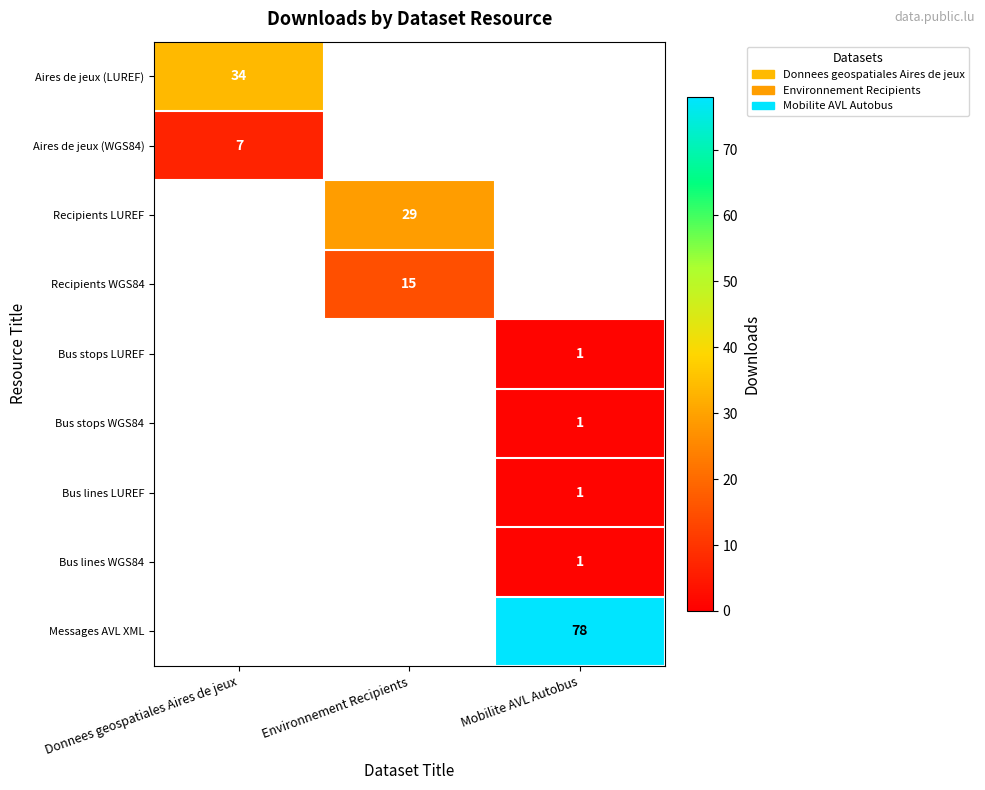

Rank the categories by Recipients LUREF value from lowest to highest.

Donnees geospatiales Aires de jeux, Environnement Recipients, Mobilite AVL Autobus